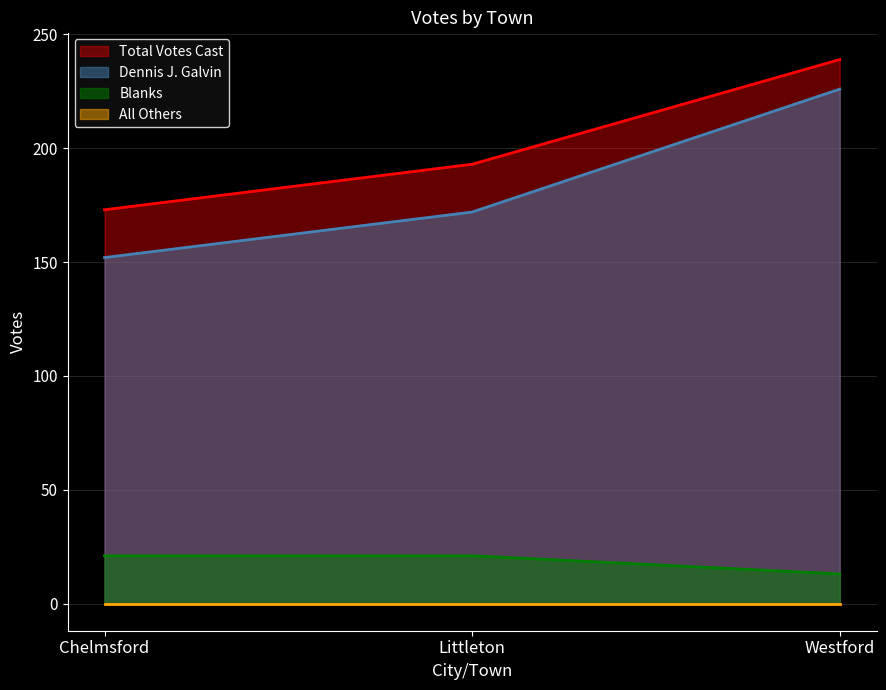

How many series are shown in this chart?

4